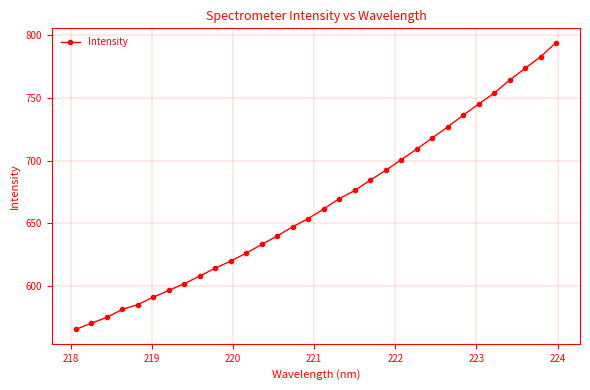

What is the average value?

665.6